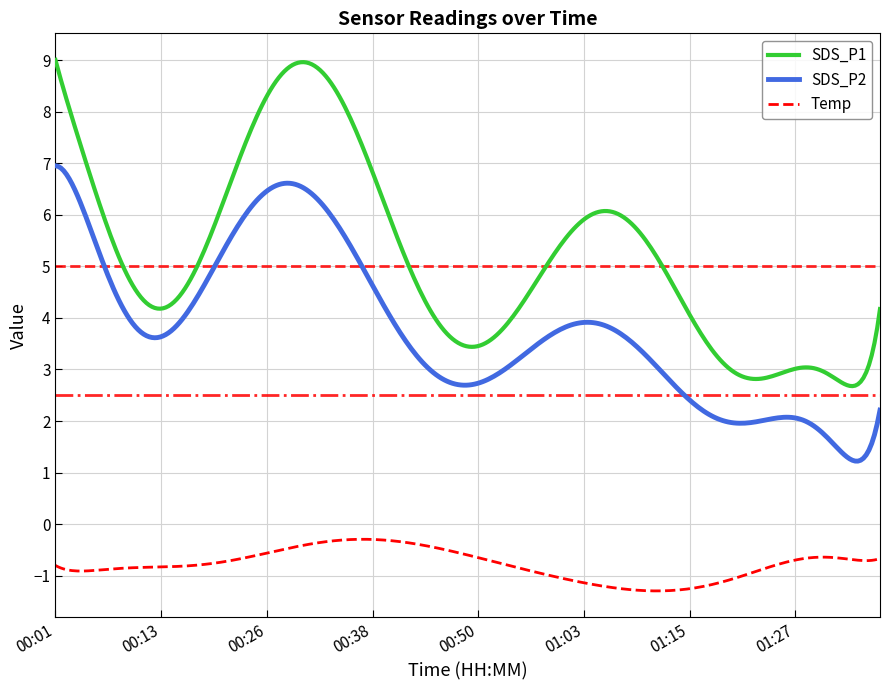

In Temp, how many points are lower than both neighbors (excluding endpoints)?

3